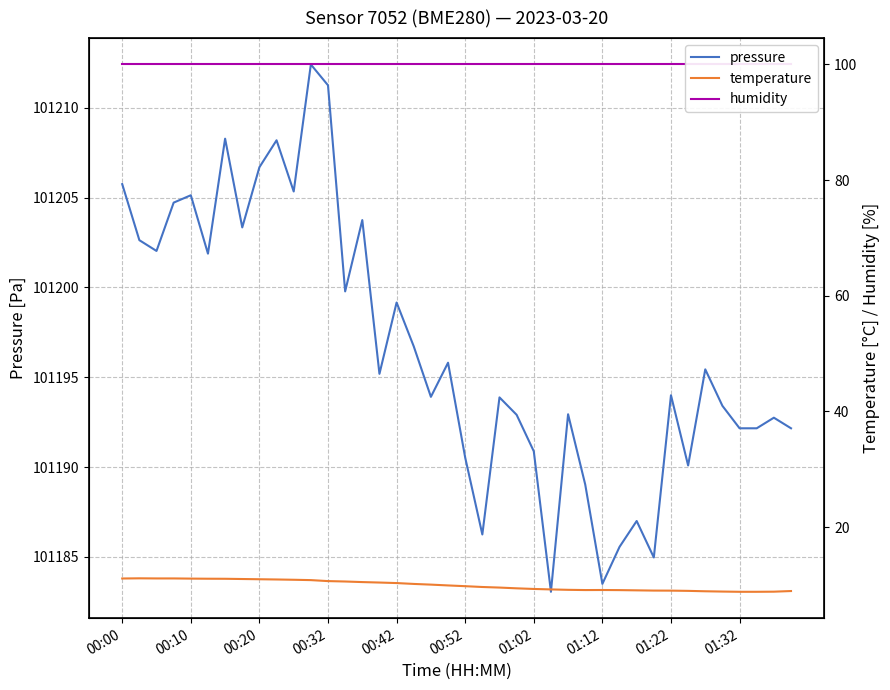

What is the minimum value for temperature?

8.8